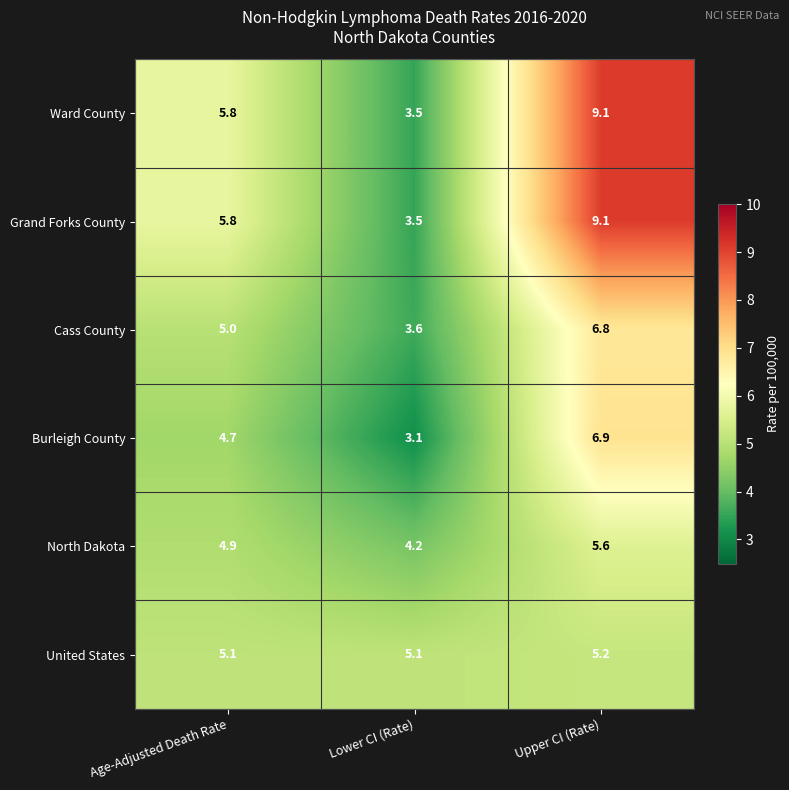

What is the highest value of the Burleigh County series?

6.9